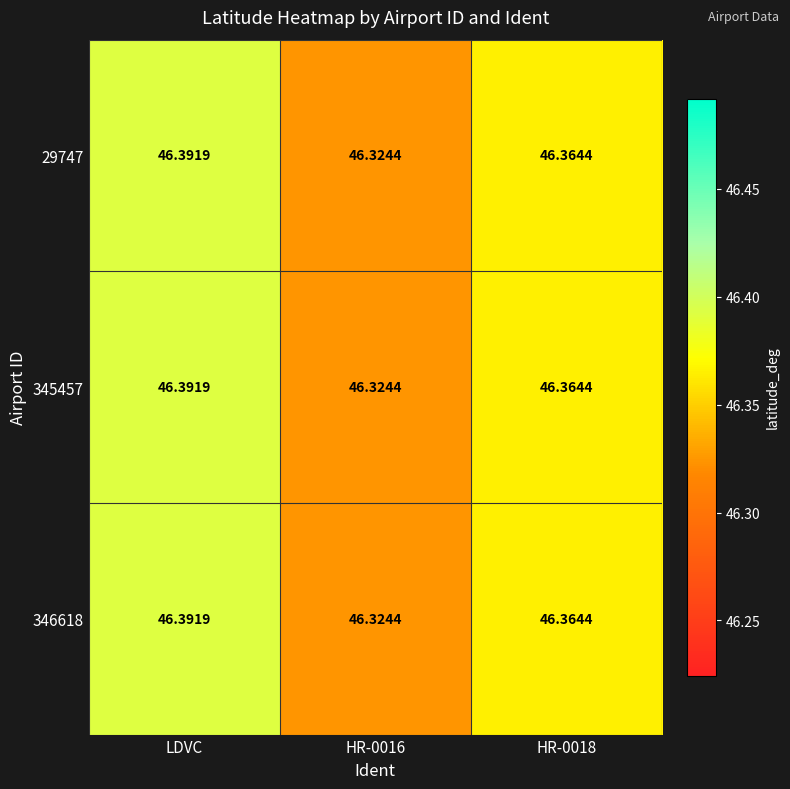

Is the value of 346618 at HR-0016 greater than the value of 345457 at HR-0018?

No